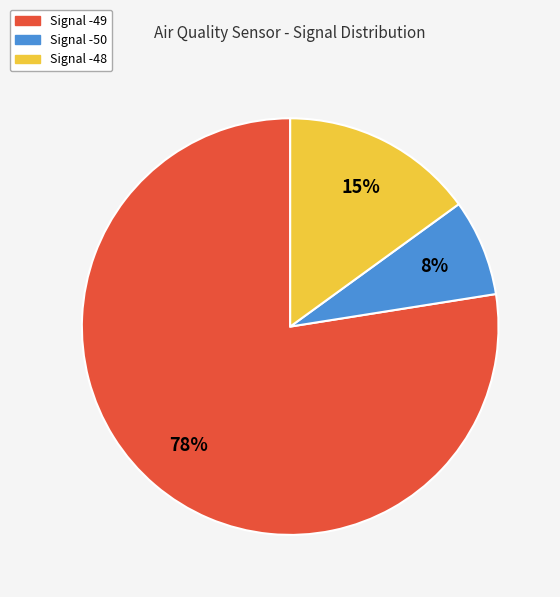

To the nearest percent, what is the average slice percentage?

33%